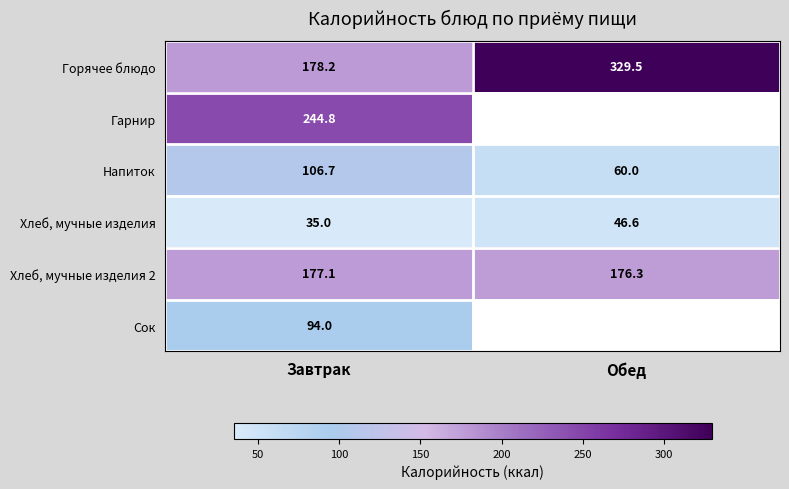

Rank the categories by Хлеб, мучные изделия value from highest to lowest.

Обед, Завтрак